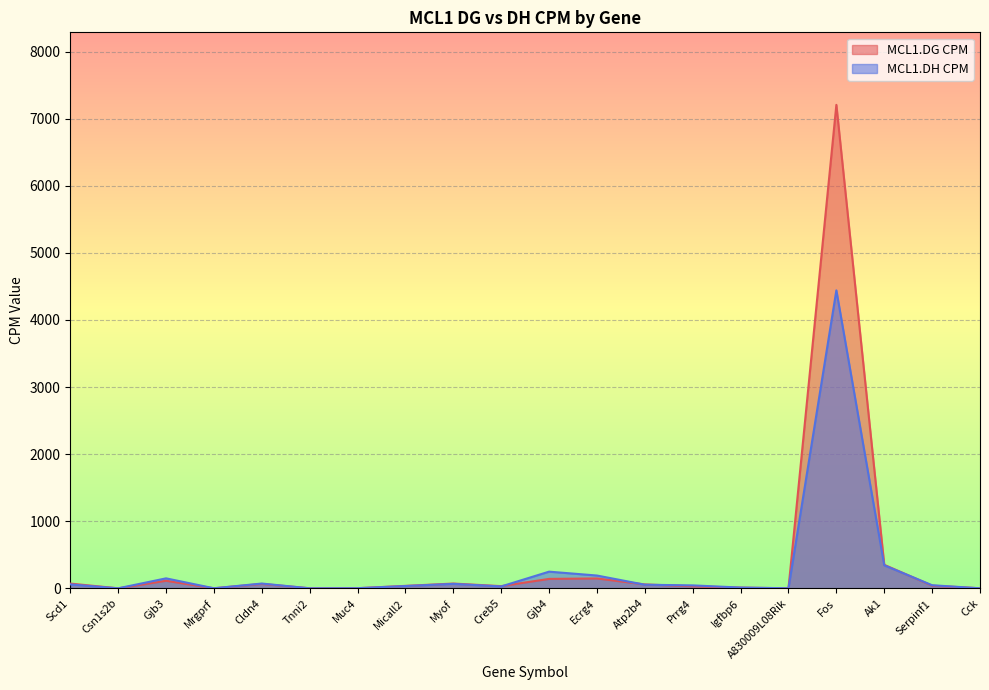

List the series in order of their peak value, lowest first.

MCL1.DH CPM, MCL1.DG CPM